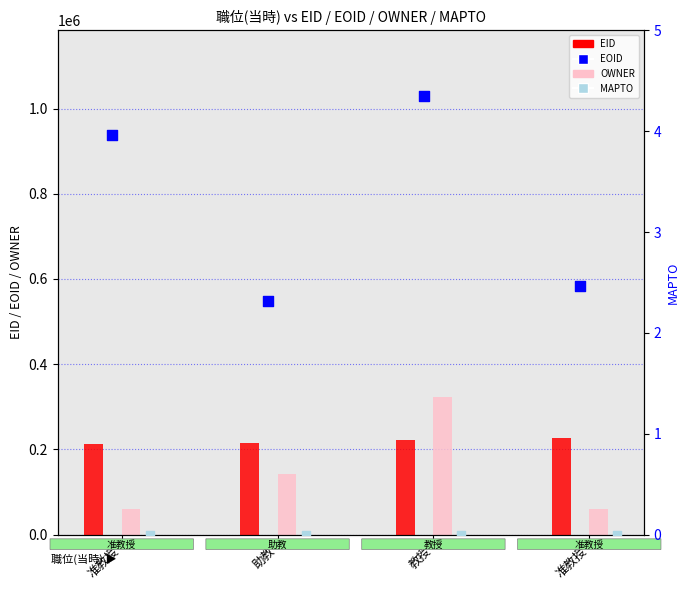

Which series reaches the minimum Y coordinate?

MAPTO